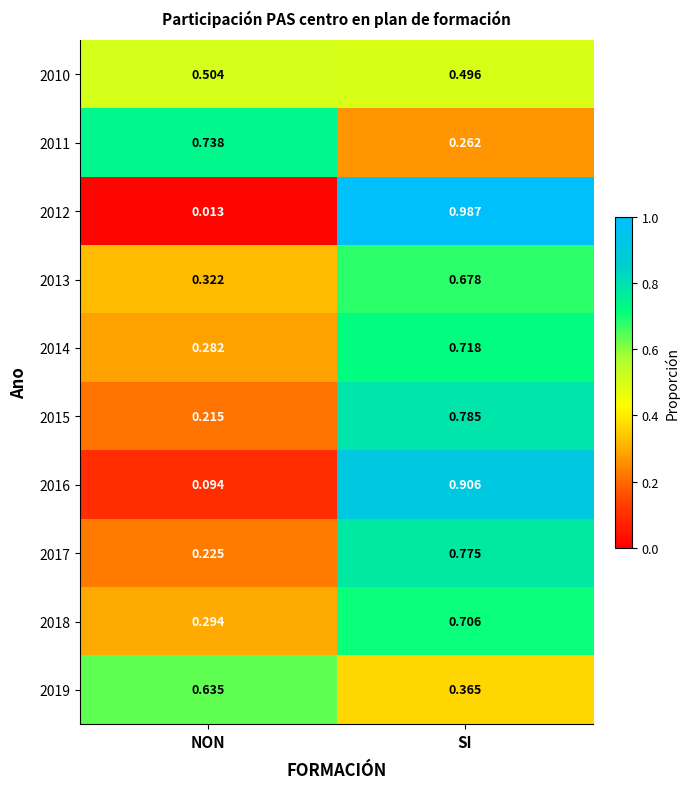

Which series has the widest spread of values?

2012